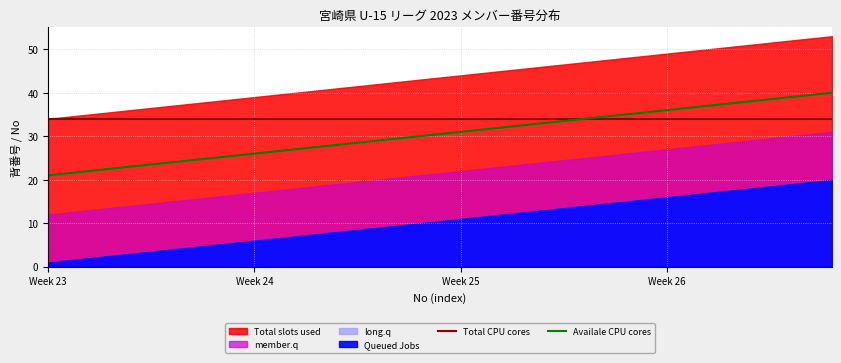

Is it true that Total CPU cores equals 14 at Week 26?

False